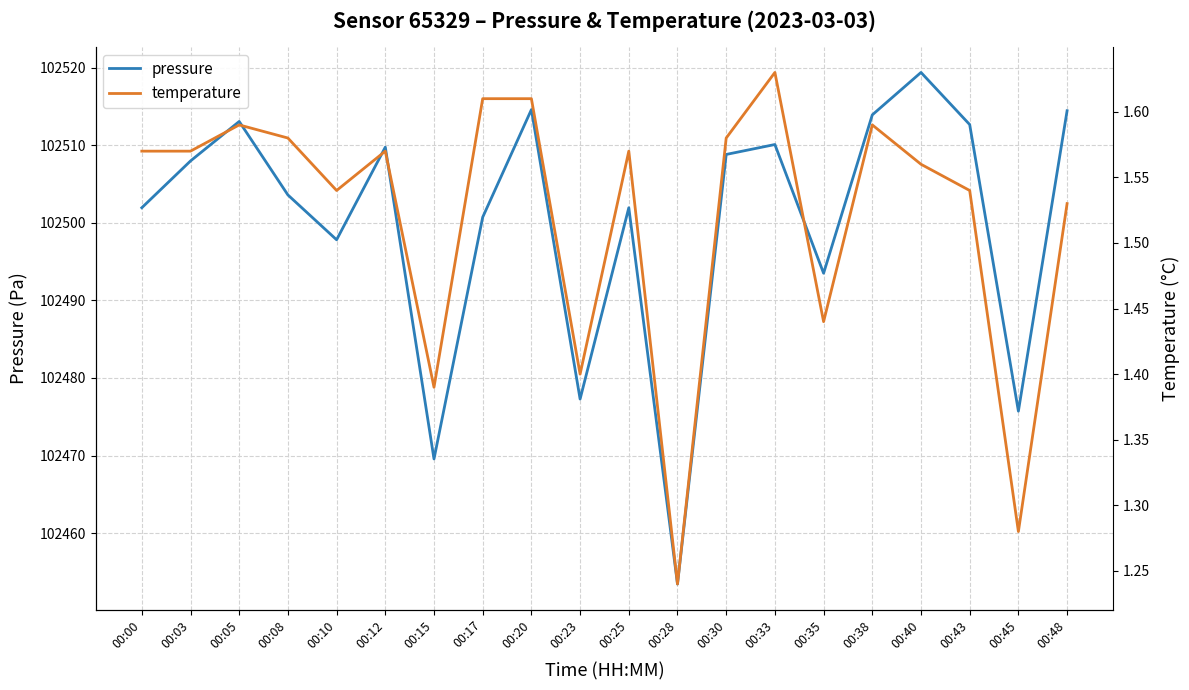

How many values in the pressure series exceed 102507?

10